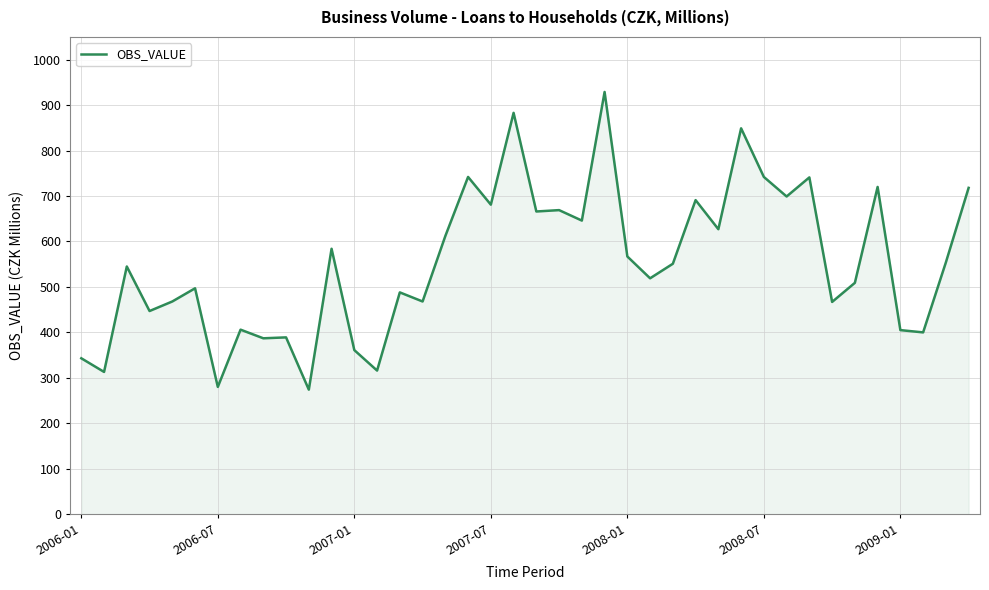

What is the minimum value shown in the chart?

274